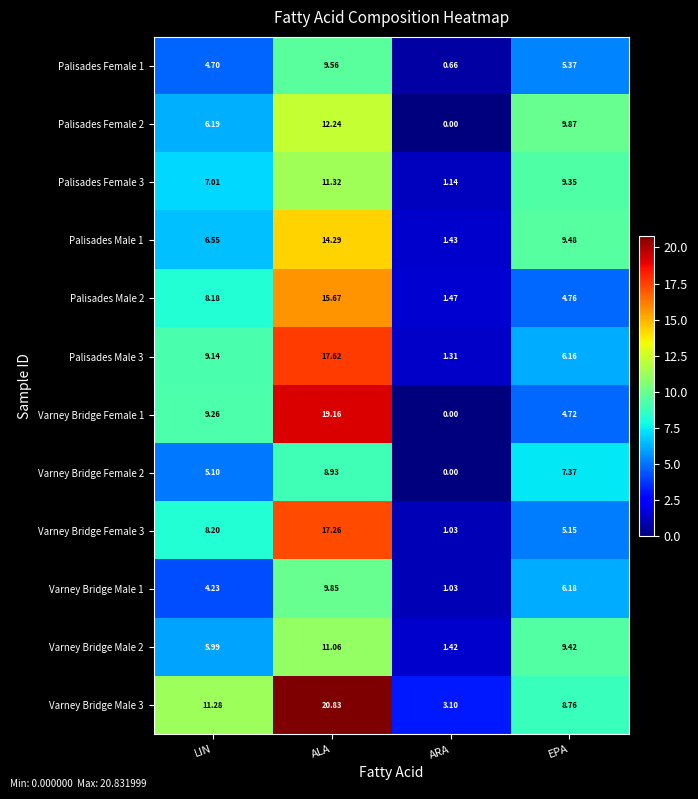

Count the number of categories in the chart.

4